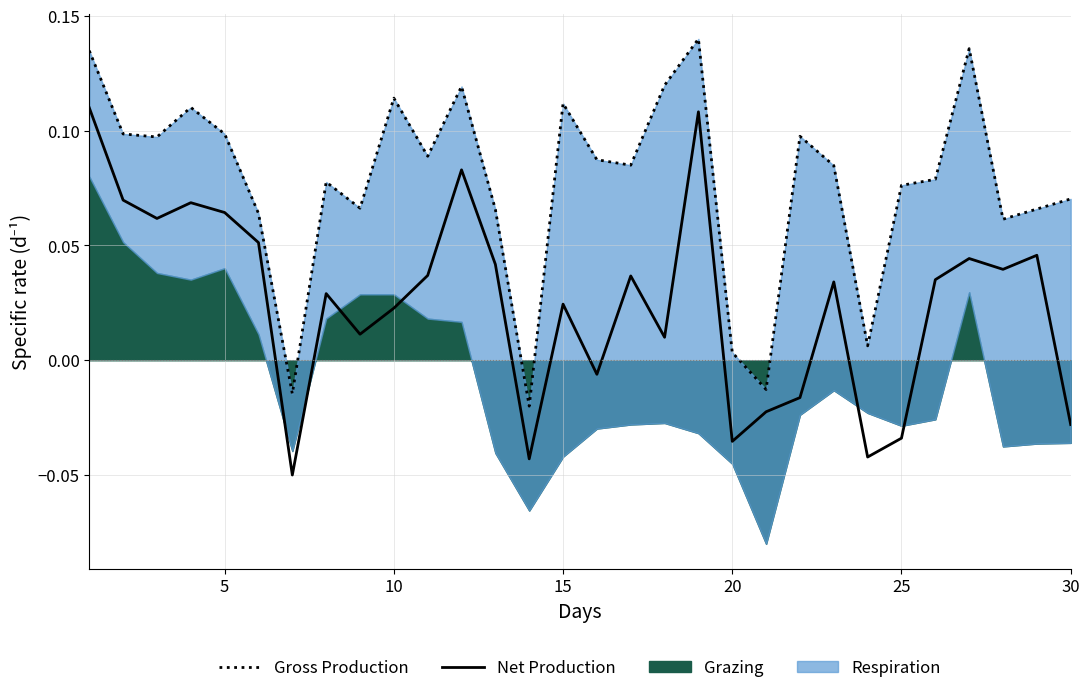

What is the highest value of the Net Production series?

0.1